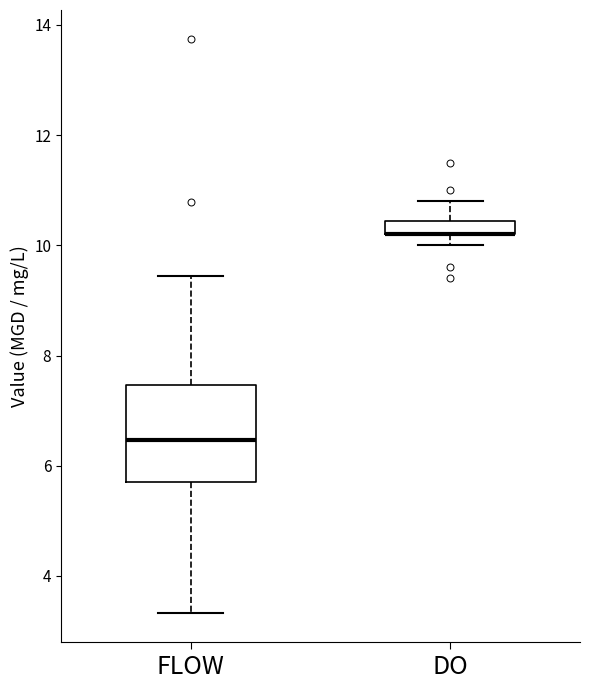

Where does the upper whisker of the box for DO end on the y-axis? The values are not printed on the chart, so give them approximately, as read against the axis.

10.8